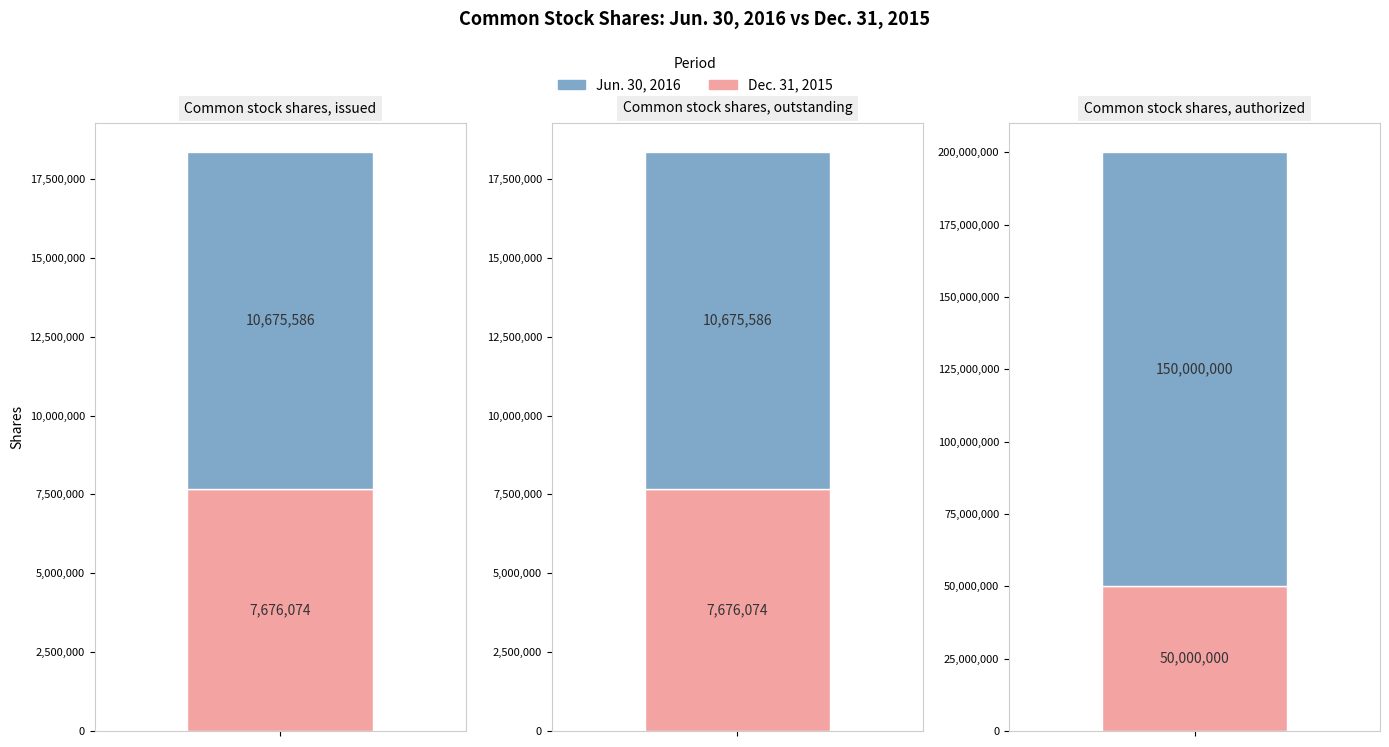

What is the smallest value displayed?

7676074